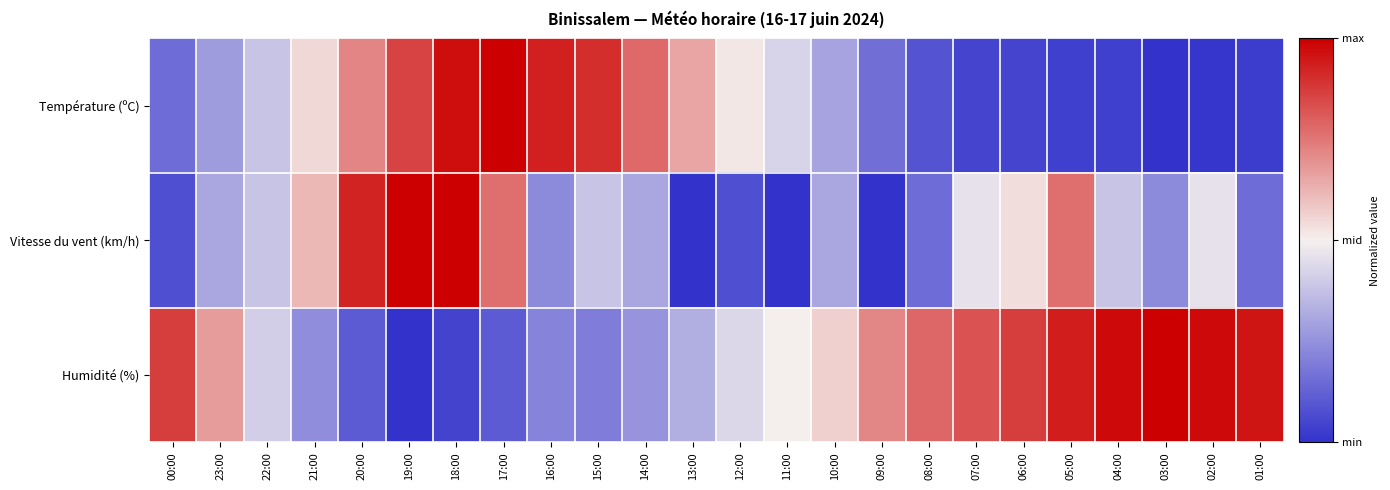

Which series changed the most between 16:00 and 13:00?

Température (ºC)